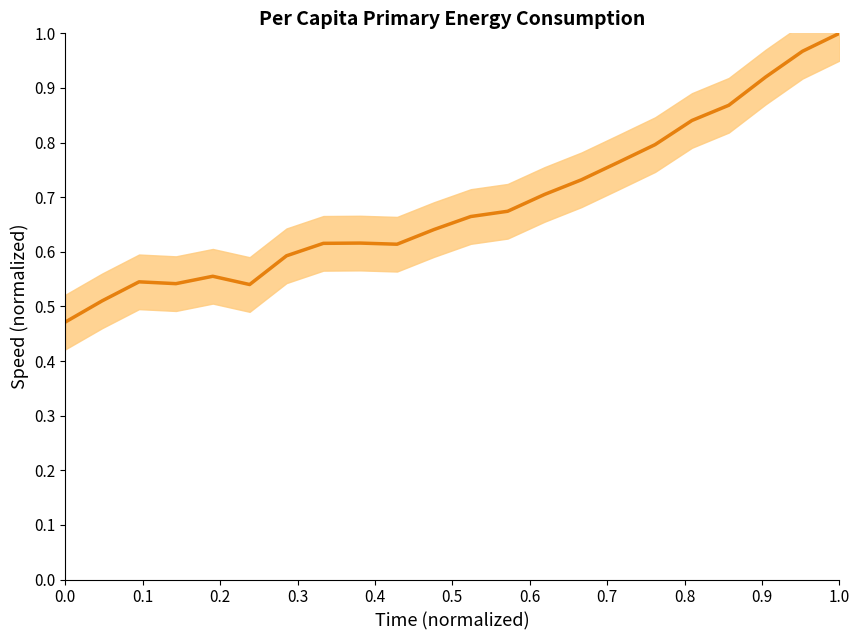

What is the label of the 2nd point from the left?

0.1